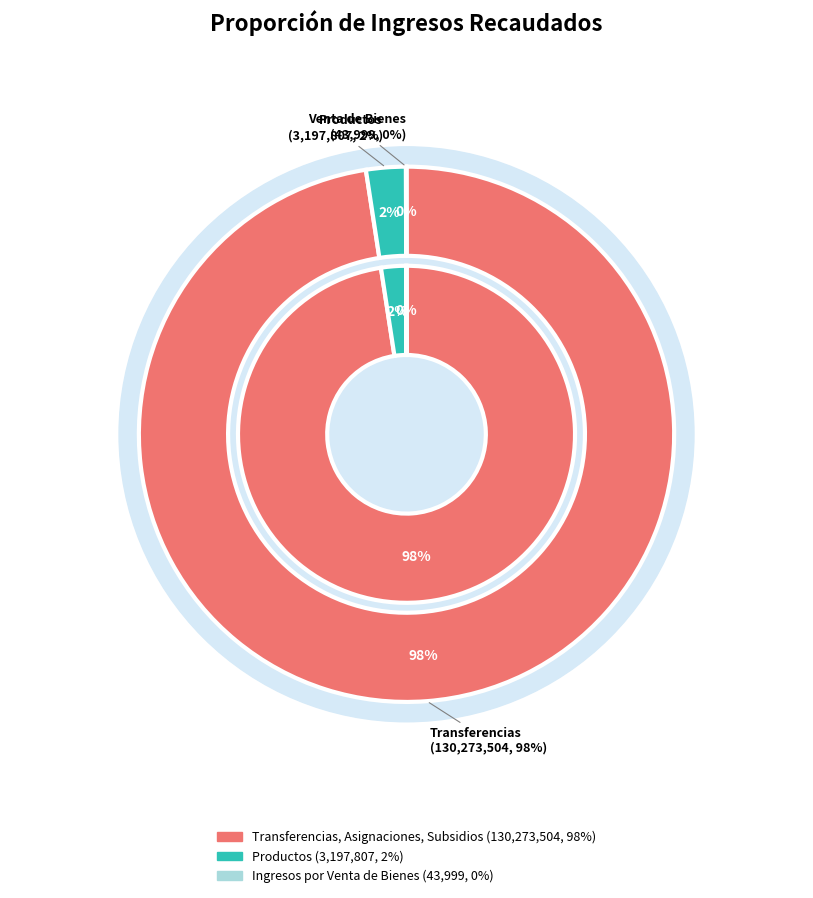

To the nearest percent, what is the combined percentage of Ingresos por Venta de Bienes and Transferencias, Asignaciones, Subsidios?

98%